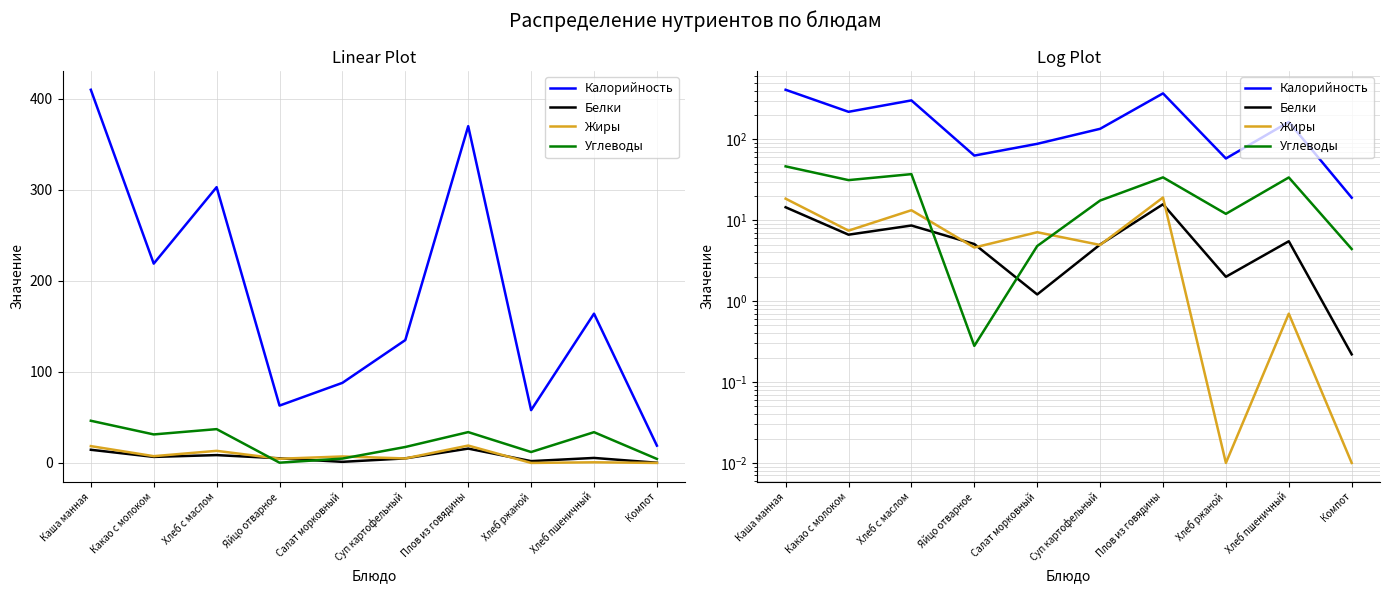

How many series are shown in this chart?

4